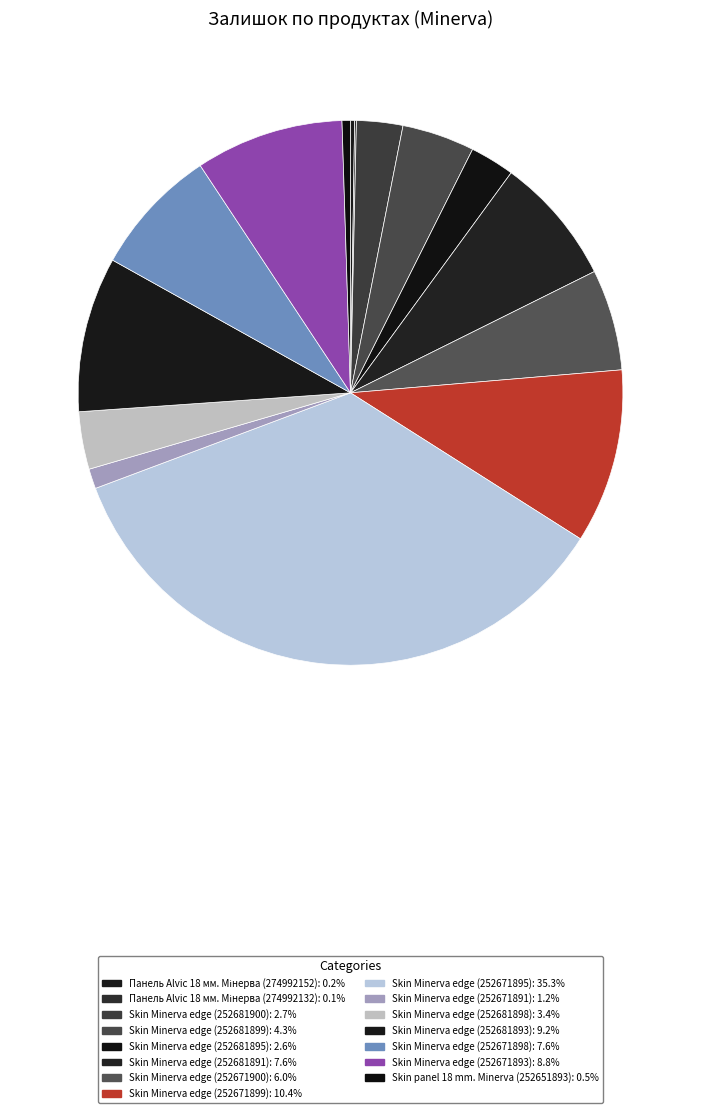

Is Панель Alvic 18 мм. Мінерва (274992152) the majority of the pie?

No